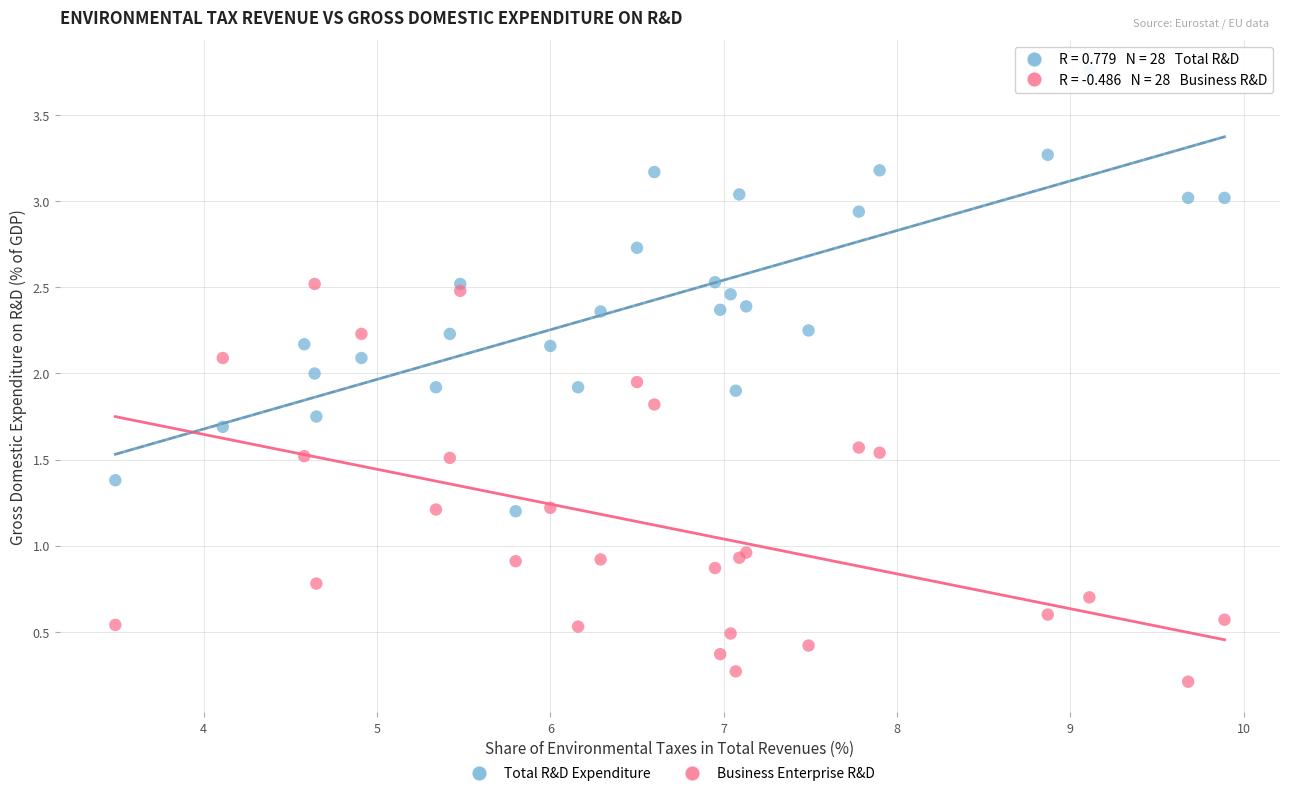

Which series has the widest spread of Y values?

Total R&D Expenditure